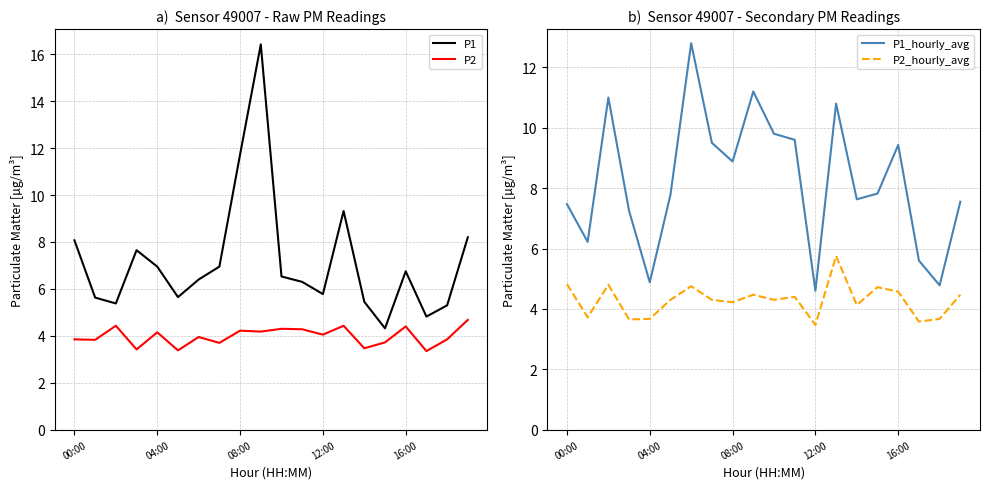

The P2 series shows 2.5 at 19. True or false?

False